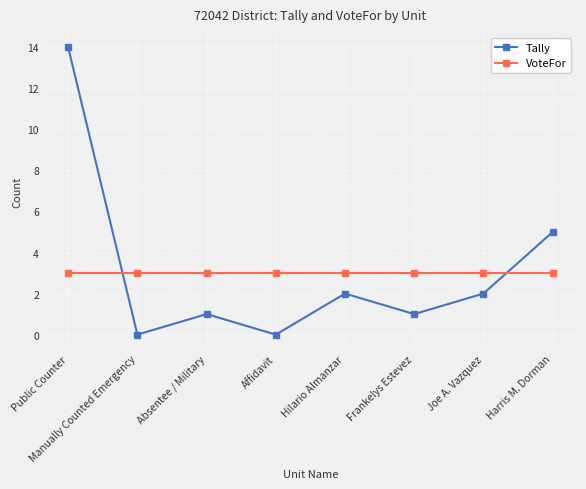

Read the Tally value at Public Counter, to the nearest 5.

15